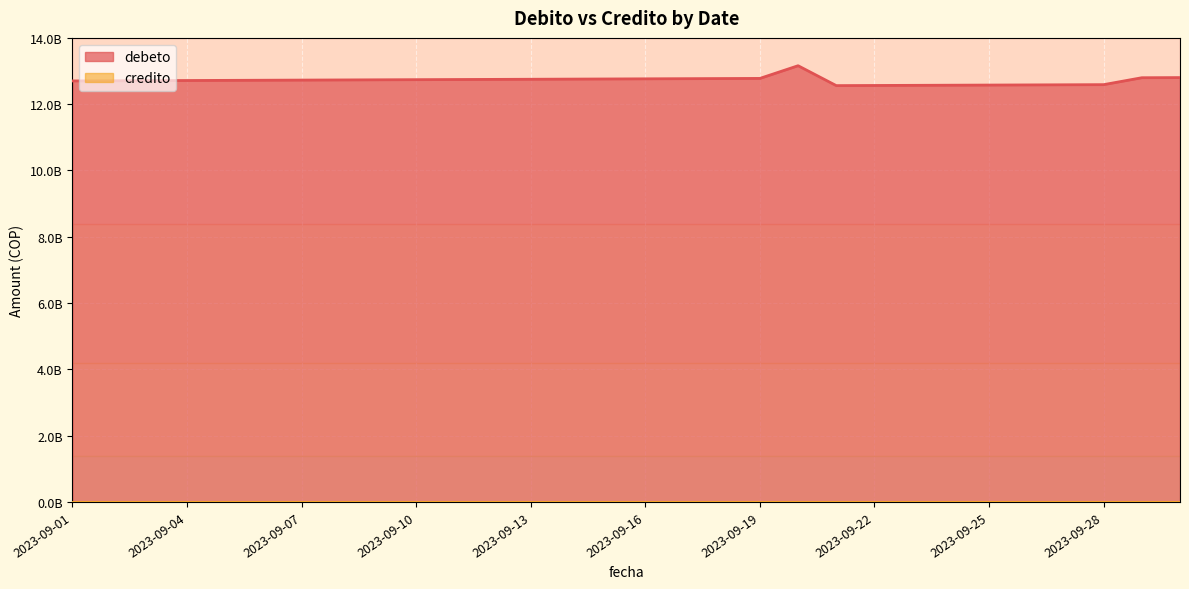

Reading left to right, what are all the values shown in this chart?

12701756822.8	12705961883.4	12710168336.2	12714376181.7	12718585420.4	12722796052.7	12727008079.1	12731221500.1	12735436316.2	12739652527.7	12743870135.2	12748089139.0	12752309539.8	12756531337.9	12760754533.8	12764979128.0	12769205120.8	12773432513.0	12777661304.6	13160518465.3	12560383588.3	12564540856.5	12568699500.9	12572859521.7	12577020919.6	12581183694.9	12585347848.2	12589513379.9	12798214422.7	12802452436.2